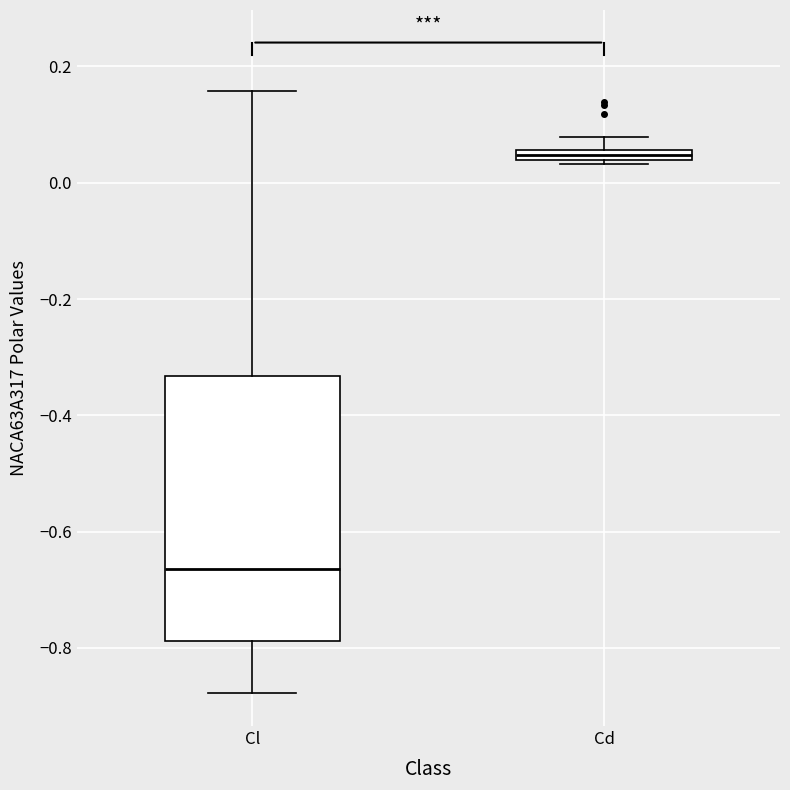

Which box's median line is the highest?

Cd